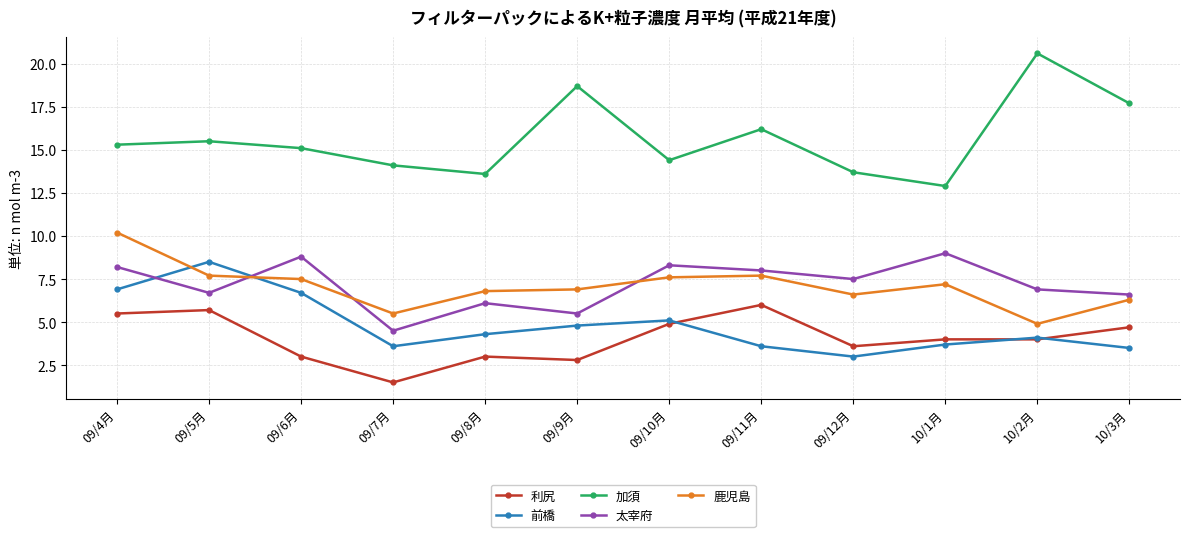

Which series has the largest total across all categories?

加須